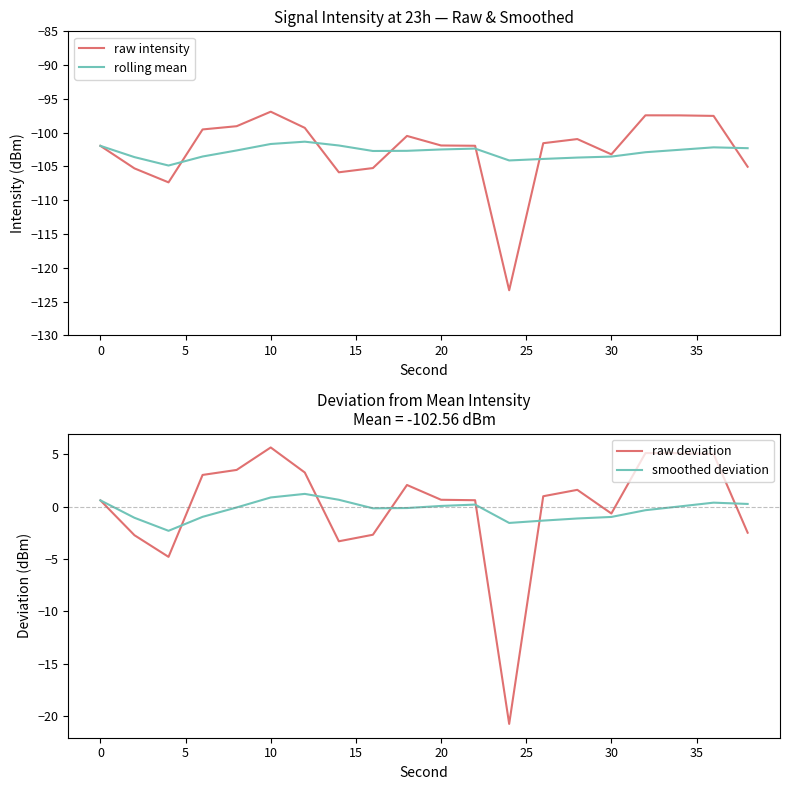

What is the highest value of the rolling mean series?

-101.3